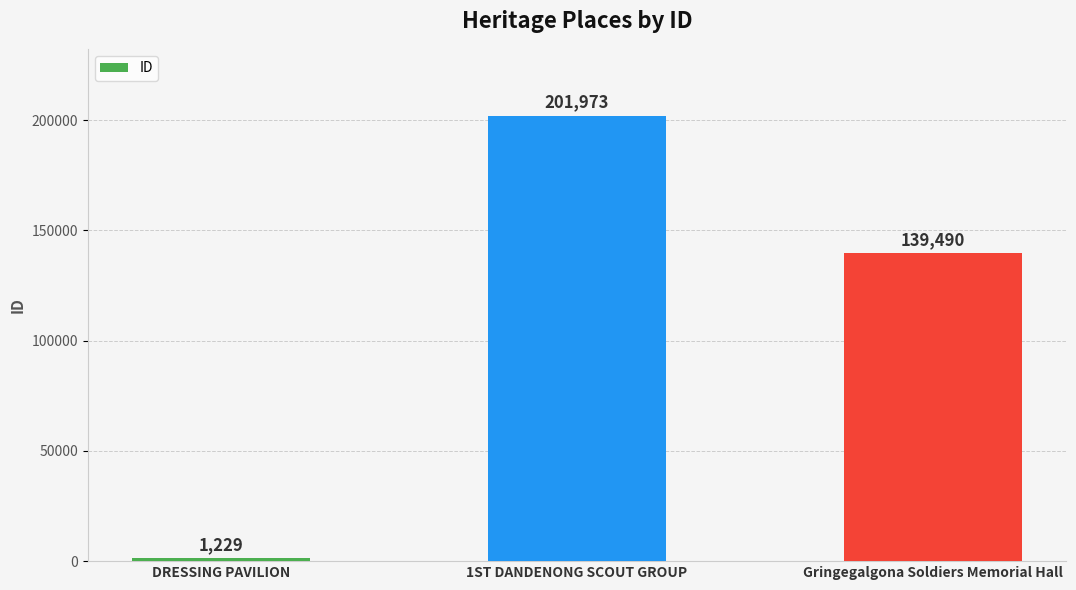

Where does the data first go above 139490?

1ST DANDENONG SCOUT GROUP